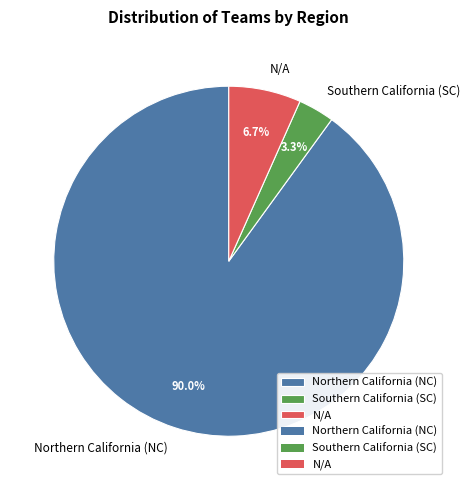

Which category has the biggest portion of the pie?

Northern California (NC)